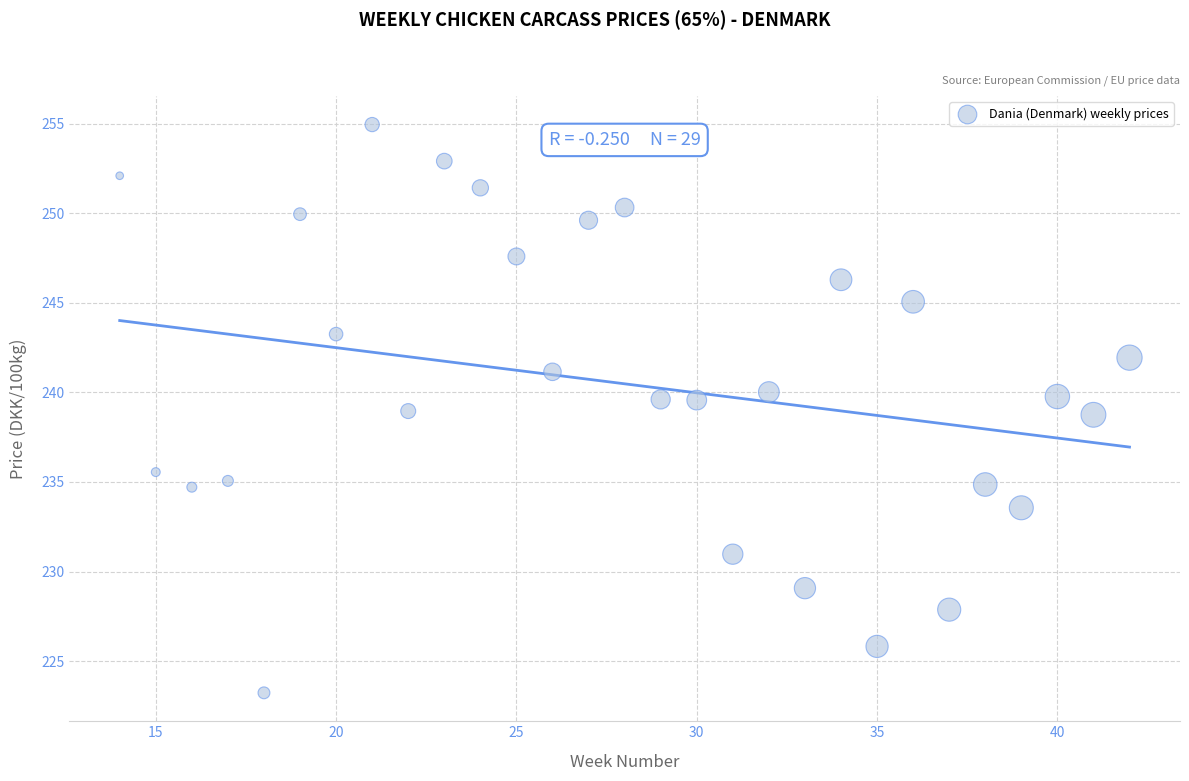

What is the range of Y values (max minus min)?

31.7